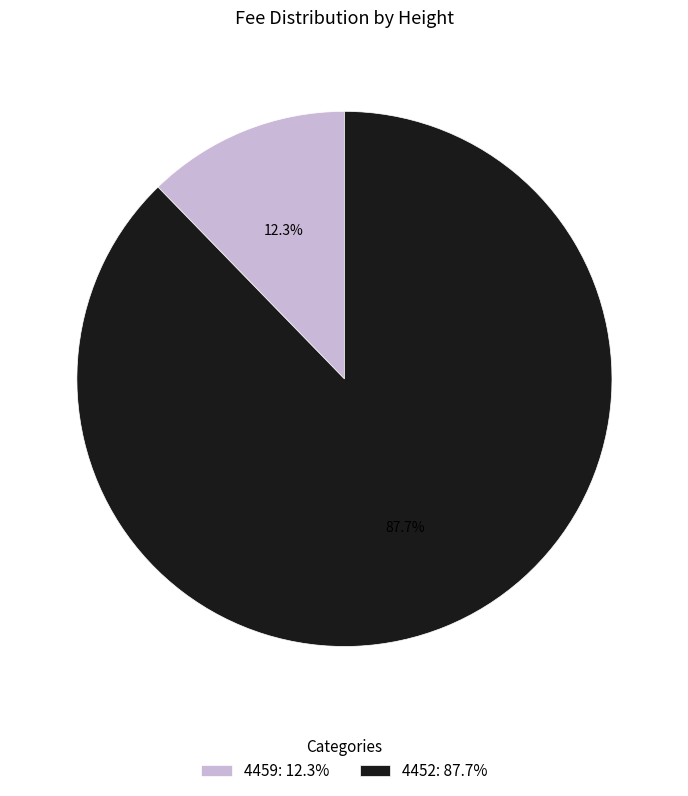

Rank the categories by value from highest to lowest.

4452, 4459